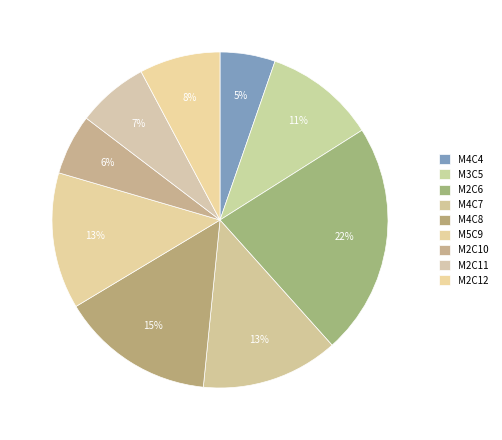

How many slices are in this pie chart?

9